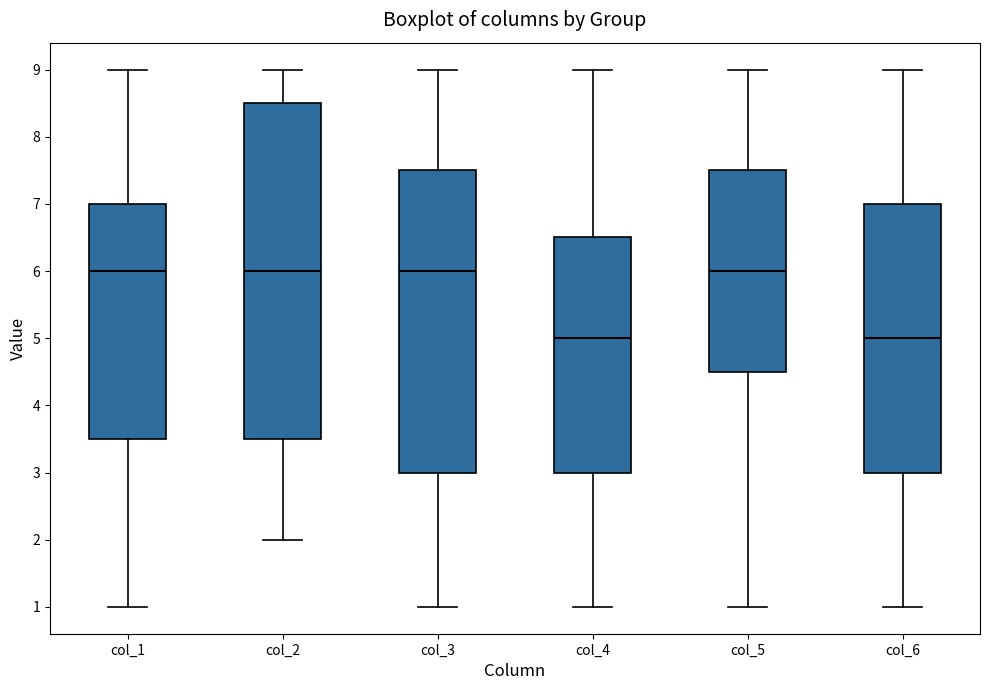

Reading left to right, read every box against the y-axis: the position of its median line, the range the box covers, and the ends of its whiskers. The values are not printed on the chart, so give them approximately, as read against the axis.

col_1: median 6.0, box 3.5 to 7.0, whiskers 1.0 to 9.0
col_2: median 6.0, box 3.5 to 8.5, whiskers 2.0 to 9.0
col_3: median 6.0, box 3.0 to 7.5, whiskers 1.0 to 9.0
col_4: median 5.0, box 3.0 to 6.5, whiskers 1.0 to 9.0
col_5: median 6.0, box 4.5 to 7.5, whiskers 1.0 to 9.0
col_6: median 5.0, box 3.0 to 7.0, whiskers 1.0 to 9.0